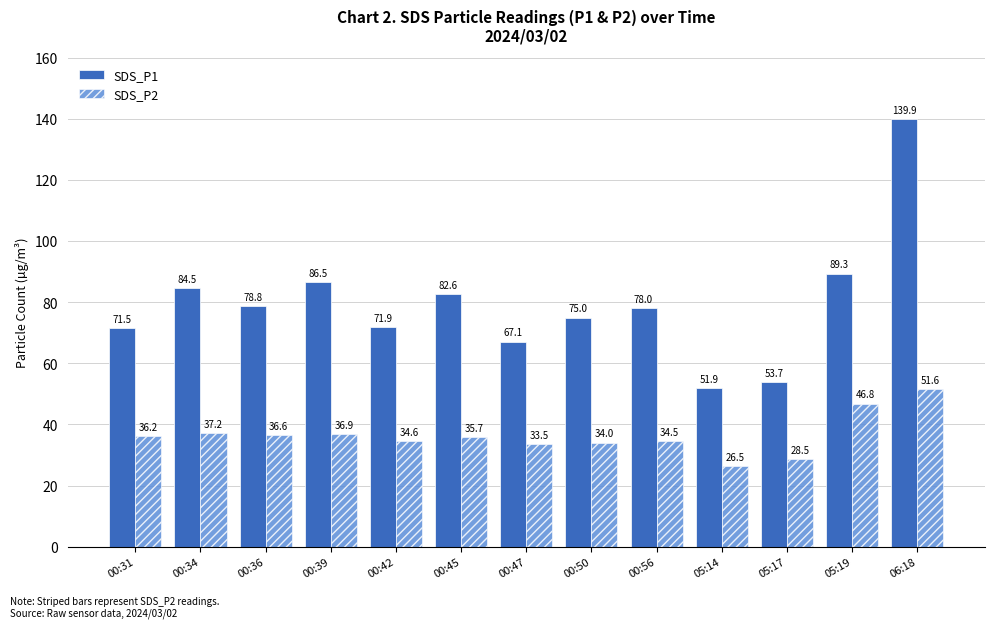

Which series changed the most between 00:45 and 05:17?

SDS_P1